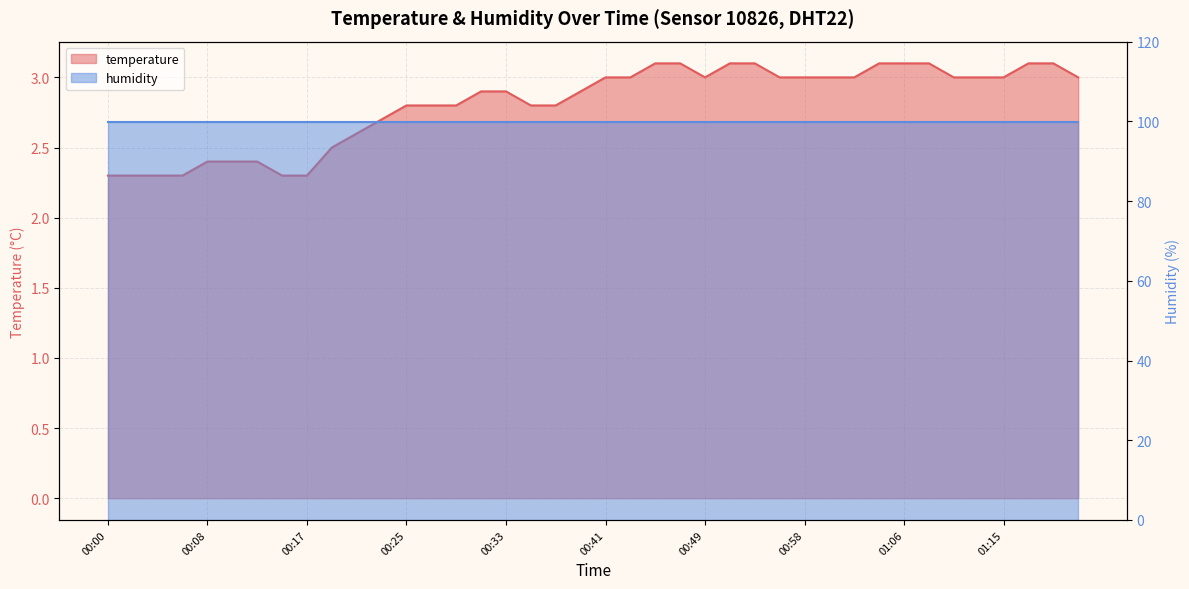

What is the change in value from 01:19 to 01:21?

-0.1